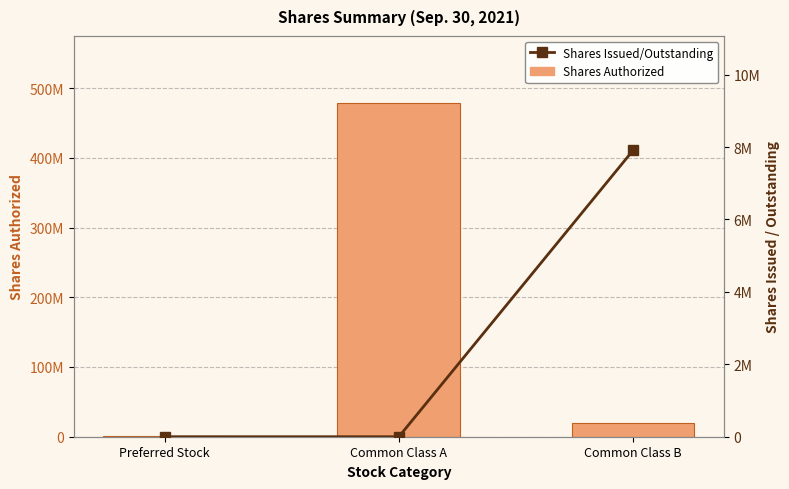

What is the sum of all Shares Authorized values?

500000000